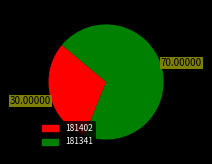

Does any single category account for the majority?

Yes